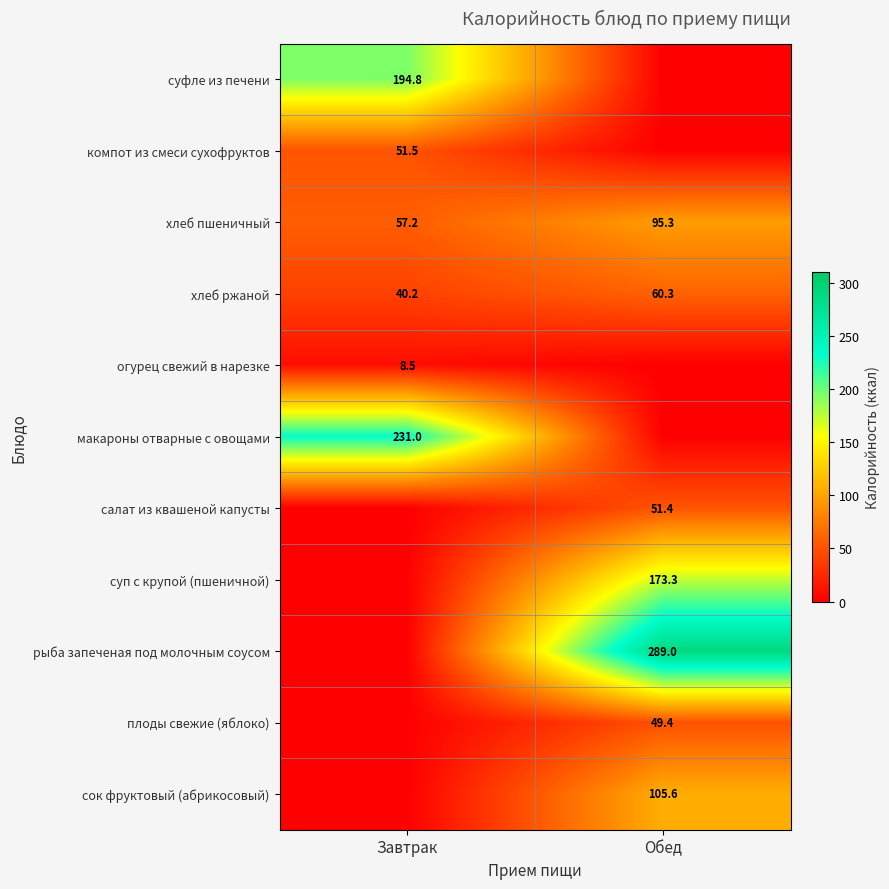

Where does the хлеб ржаной series first go above 60?

Обед